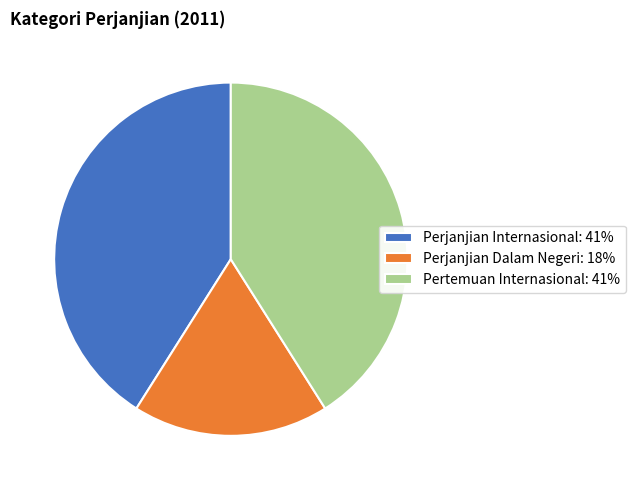

Combined, do Perjanjian Dalam Negeri: 18% and Pertemuan Internasional: 41% account for over 50%?

Yes